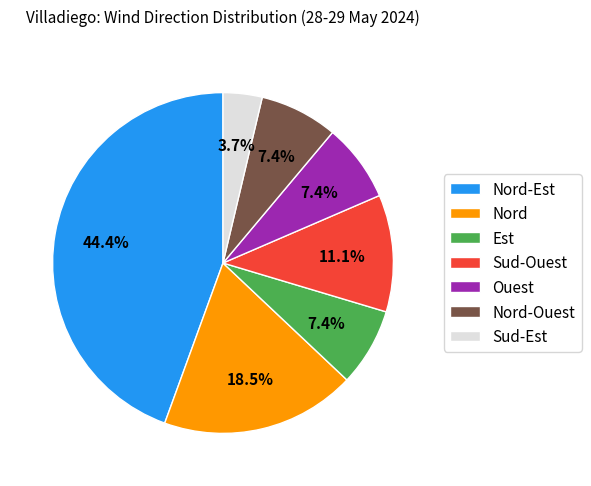

Which has a higher value, Sud-Est or Nord-Ouest?

Nord-Ouest